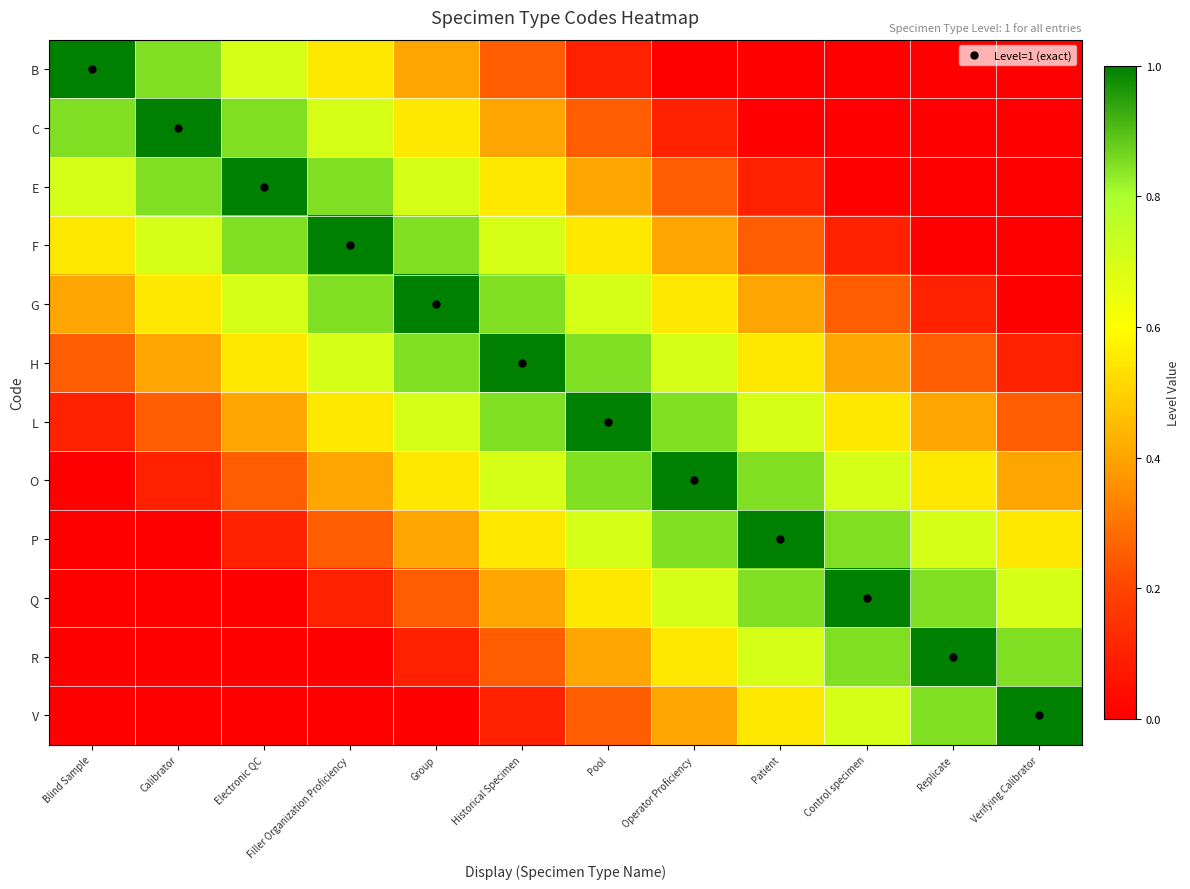

What is the spread (max minus min) of values at Replicate?

1.0